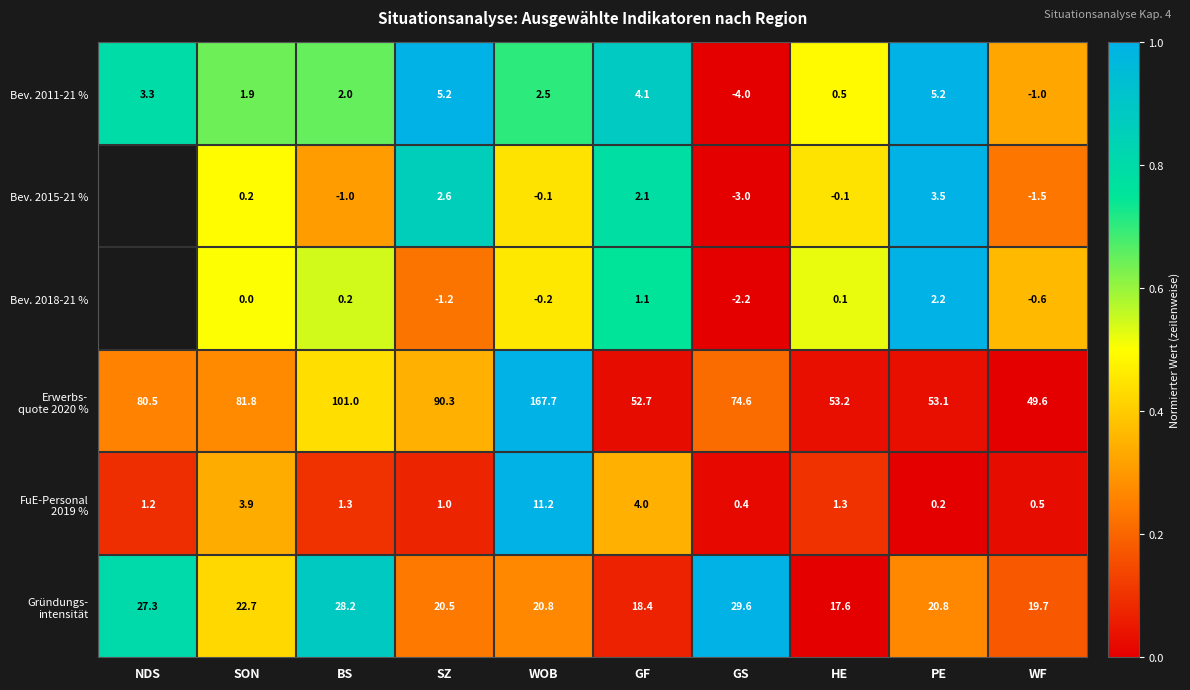

Count the number of categories in the chart.

10